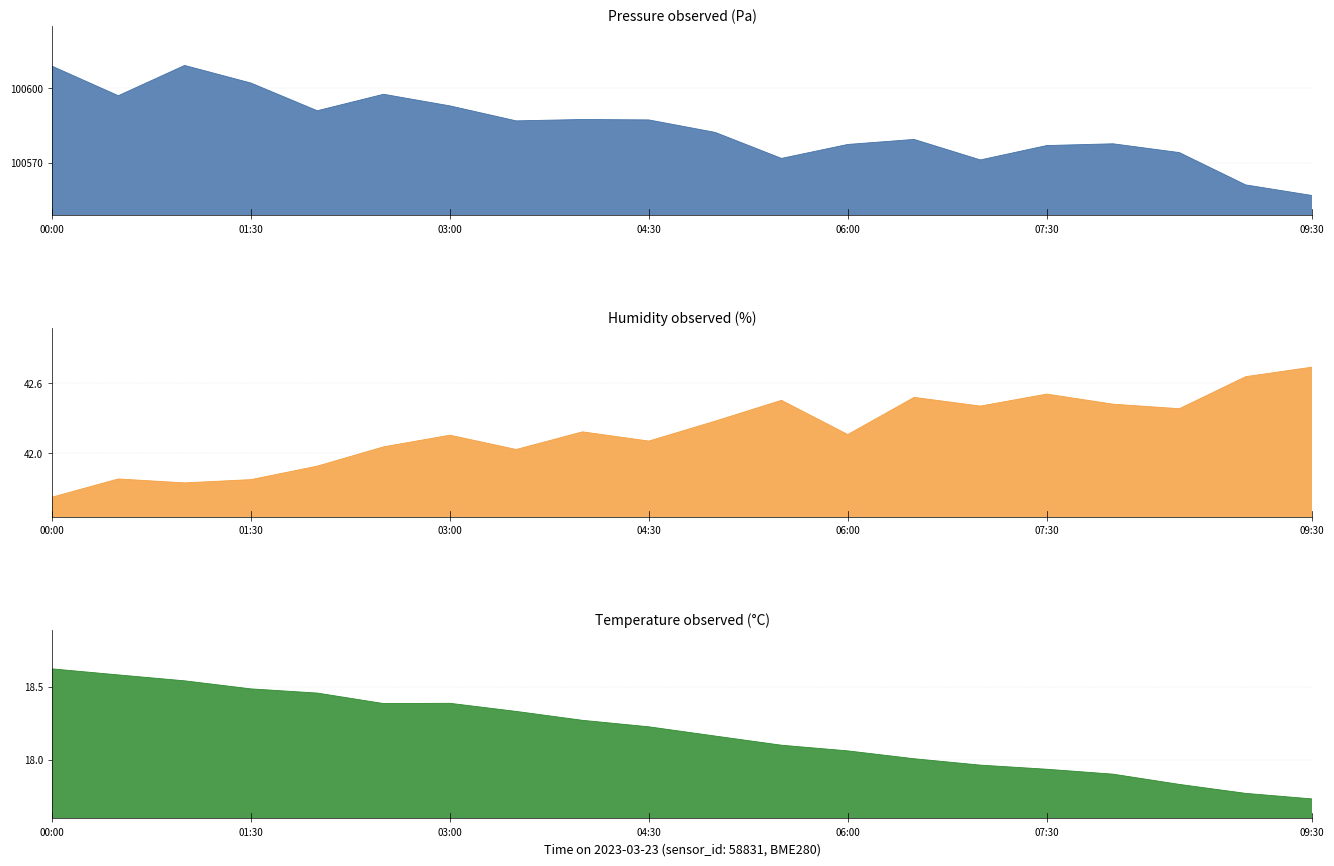

True or false: humidity has more than 2 interior local peaks.

True